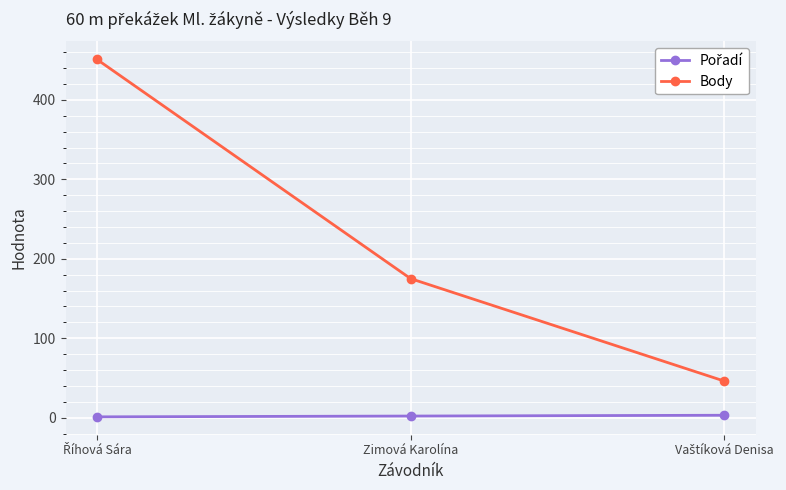

What is the label of the 2nd point from the left?

Zimová Karolína